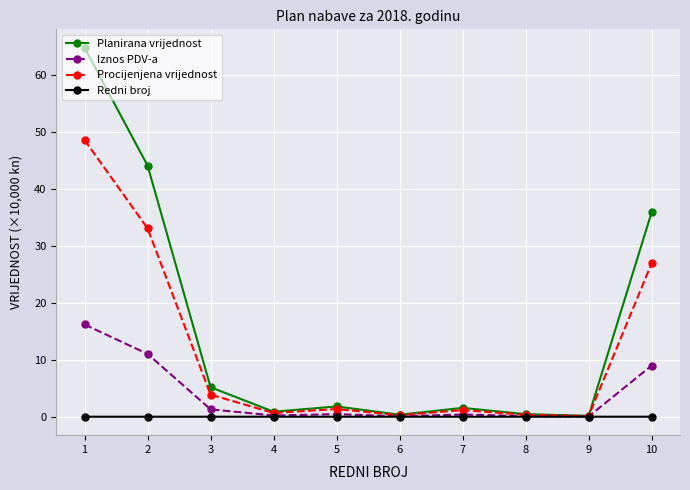

Which series has the largest range (max minus min)?

Planirana vrijednost